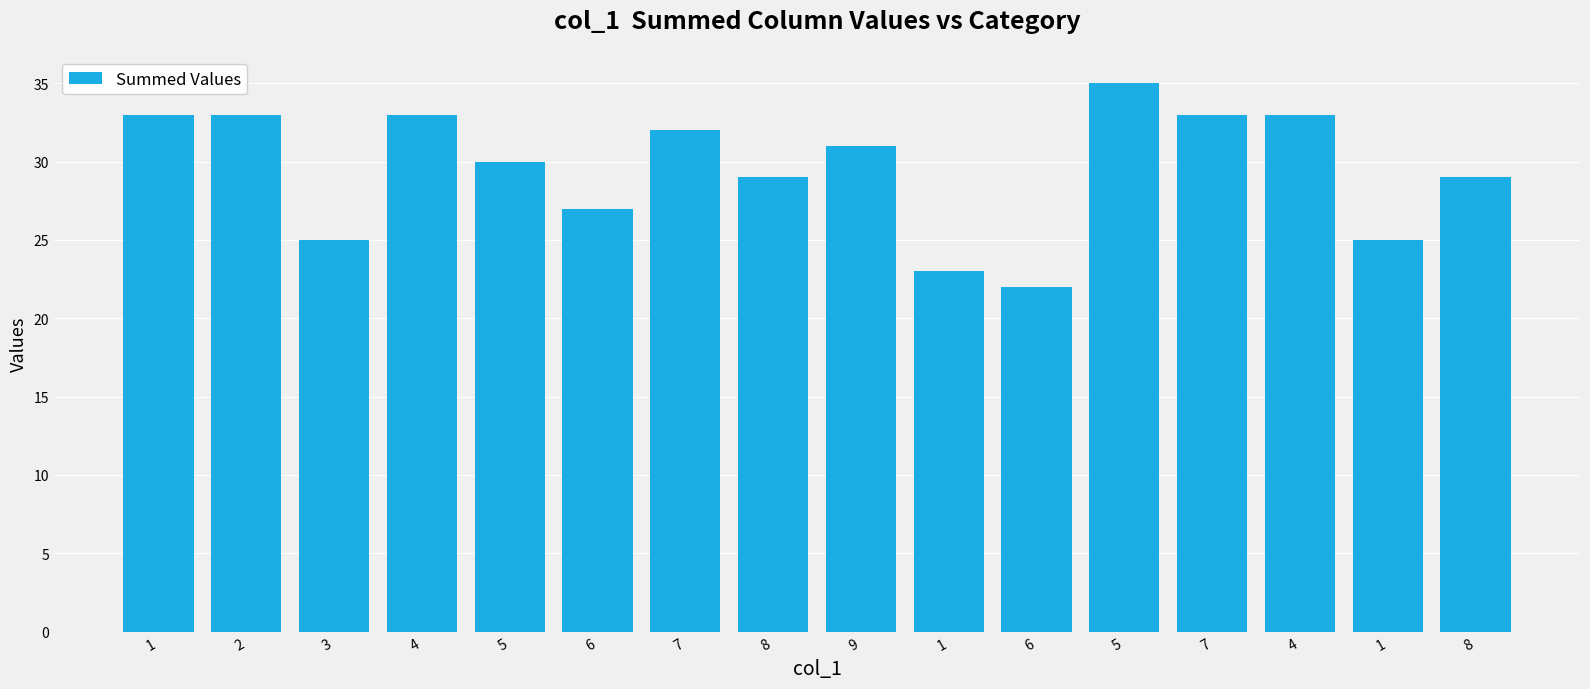

How many data points are less than 31?

8